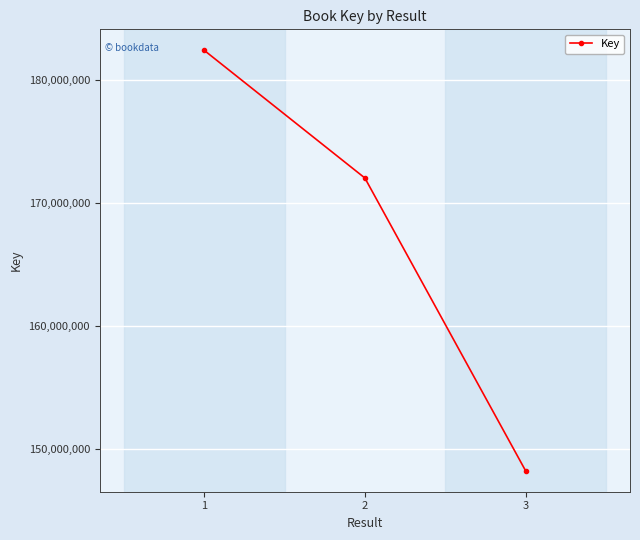

Reading left to right, transcribe all the data shown in this chart.

1=182376327	2=172007696	3=148240533